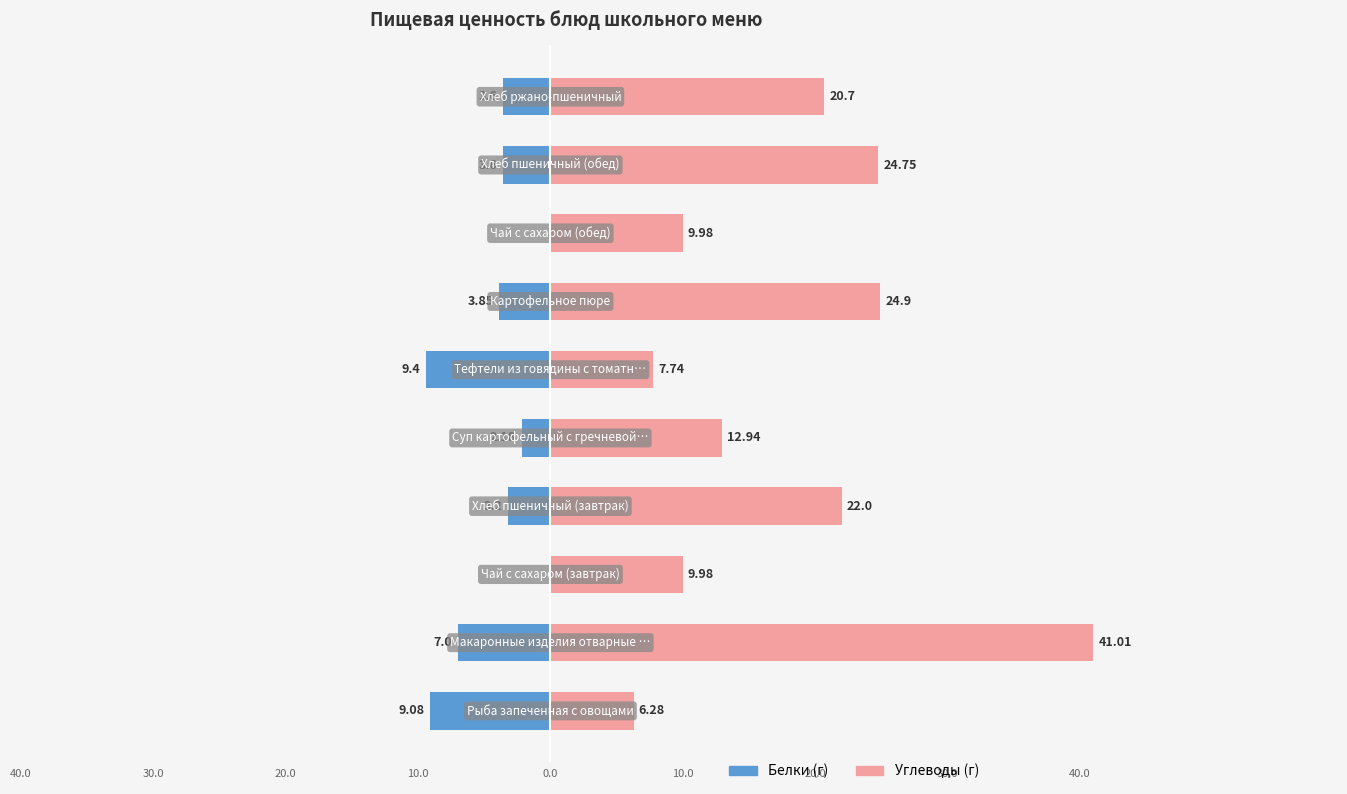

How many groups of bars are there?

10